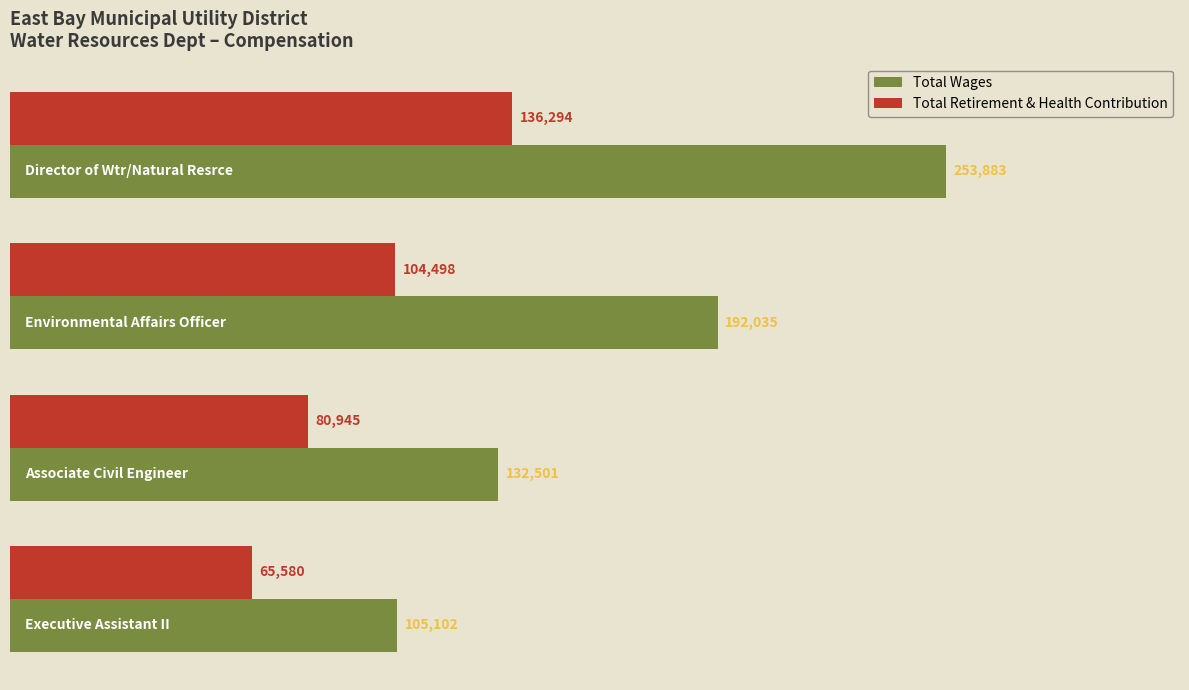

What is the average value of the Total Wages series?

170880